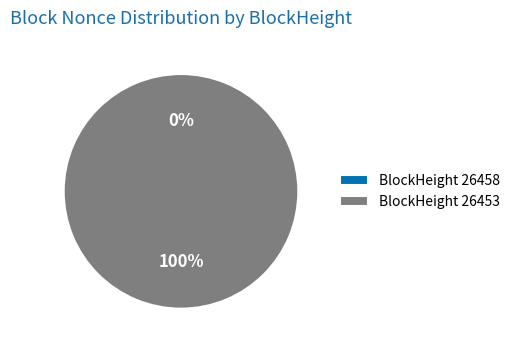

Which category has the smallest portion of the pie?

26458